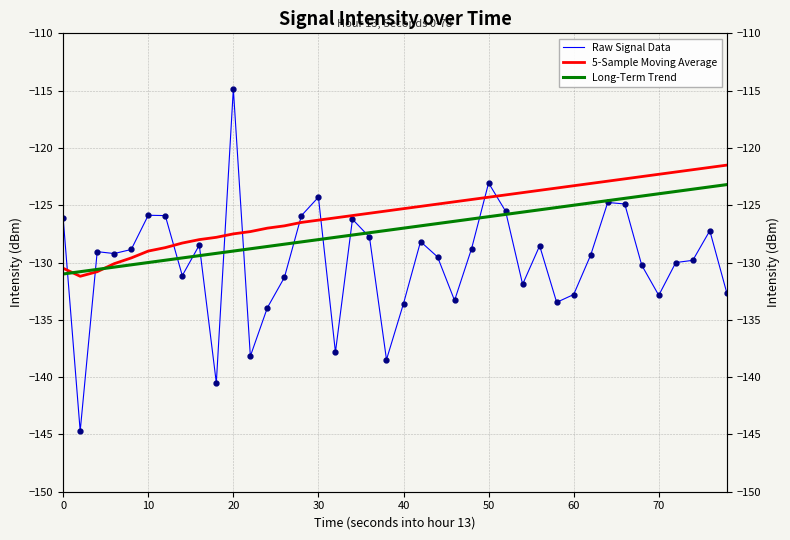

Reading left to right, extract all data points from this chart.

Raw Signal Data: -126.1	-144.7	-129.1	-129.2	-128.9	-125.9	-125.9	-131.1	-128.5	-140.5	-114.8	-138.2	-133.9	-131.3	-125.9	-124.3	-137.8	-126.2	-127.8	-138.5	-133.6	-128.2	-129.5	-133.3	-128.8	-123.1	-125.5	-131.9	-128.5	-133.5	-132.8	-129.3	-124.8	-124.9	-130.2	-132.9	-130.0	-129.8	-127.2	-132.7
5-Sample Moving Average: -130.5	-131.2	-130.8	-130.1	-129.6	-129.0	-128.7	-128.3	-128.0	-127.8	-127.5	-127.3	-127.0	-126.8	-126.5	-126.3	-126.1	-125.9	-125.7	-125.5	-125.3	-125.1	-124.9	-124.7	-124.5	-124.3	-124.1	-123.9	-123.7	-123.5	-123.3	-123.1	-122.9	-122.7	-122.5	-122.3	-122.1	-121.9	-121.7	-121.5
Long-Term Trend: -131.0	-130.8	-130.6	-130.4	-130.2	-130.0	-129.8	-129.6	-129.4	-129.2	-129.0	-128.8	-128.6	-128.4	-128.2	-128.0	-127.8	-127.6	-127.4	-127.2	-127.0	-126.8	-126.6	-126.4	-126.2	-126.0	-125.8	-125.6	-125.4	-125.2	-125.0	-124.8	-124.6	-124.4	-124.2	-124.0	-123.8	-123.6	-123.4	-123.2